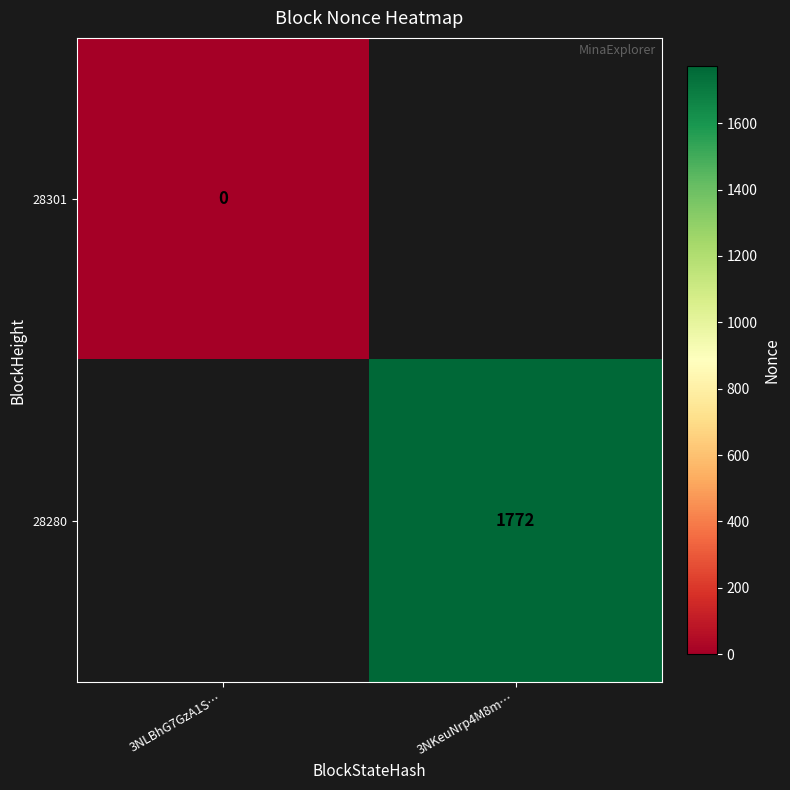

Is the value of 28301 at 3NLBhG7GzA1S… greater than the value of 28280 at 3NKeuNrp4M8m…?

No